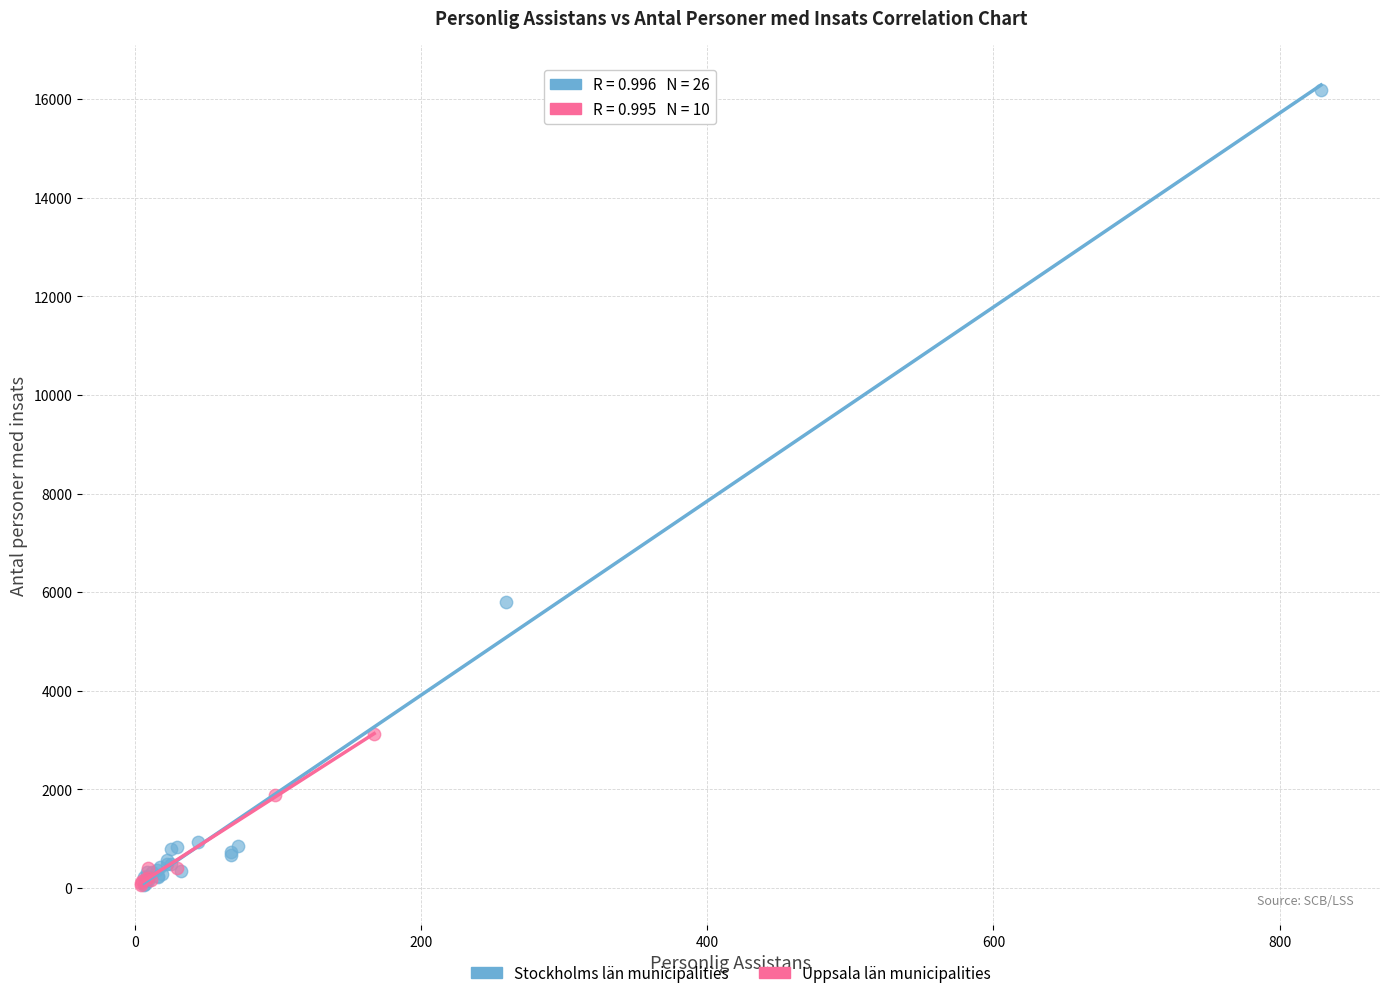

Which series contains the highest Y value?

Stockholms län municipalities